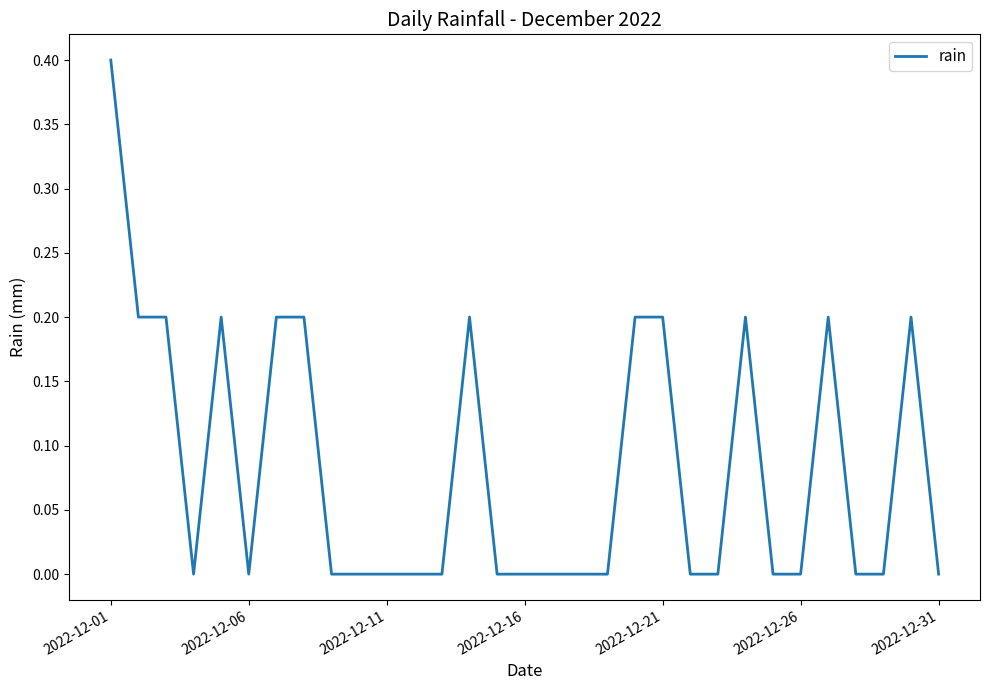

How many lines are shown in the chart?

1